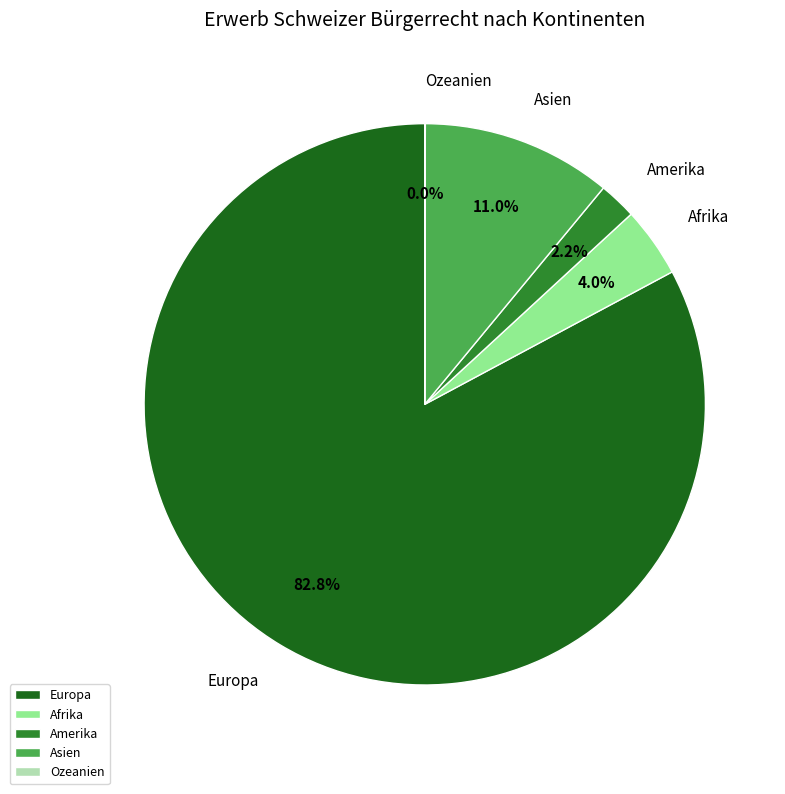

How much of the chart is everything except Asien?

89.0%